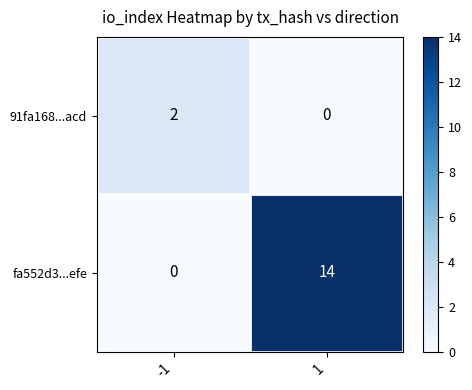

What is the difference between the fa552d3...efe values at -1 and 1?

14